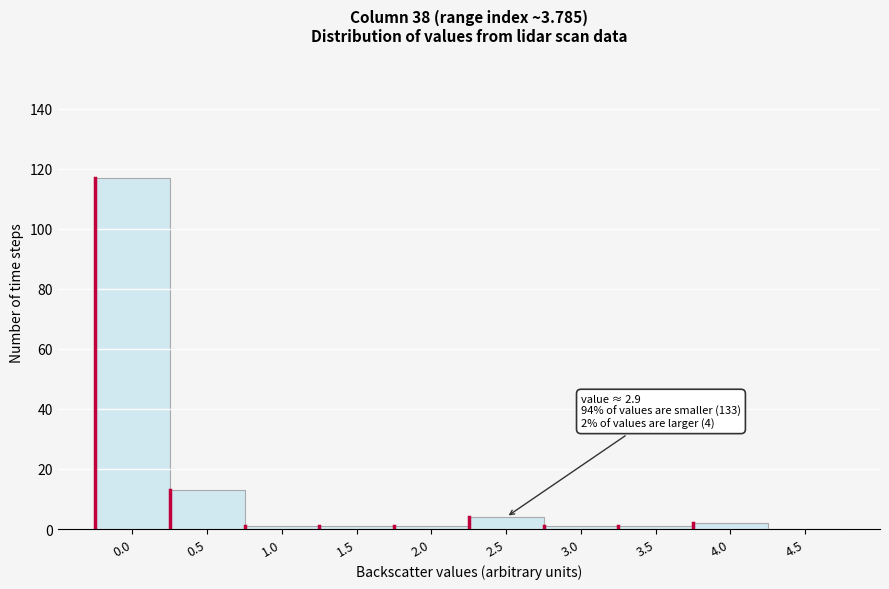

Reading left to right, what are all the values shown in this chart?

0.0=117	0.5=13	1.0=1	1.5=1	2.0=1	2.5=4	3.0=1	3.5=1	4.0=2	4.5=0